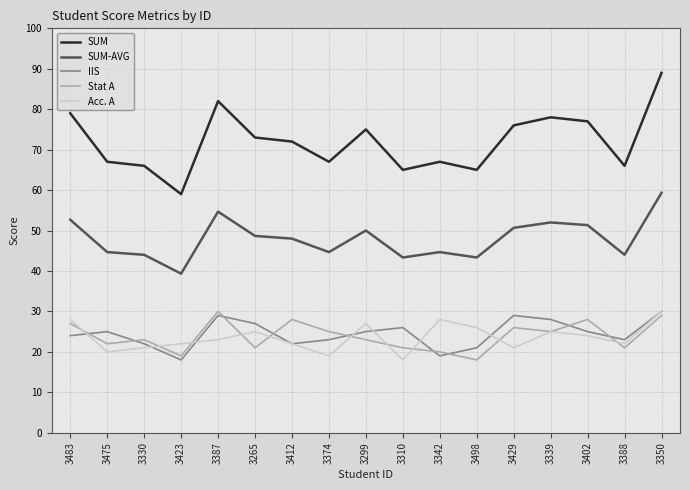

What is the highest value of the Acc. A series?

30.0